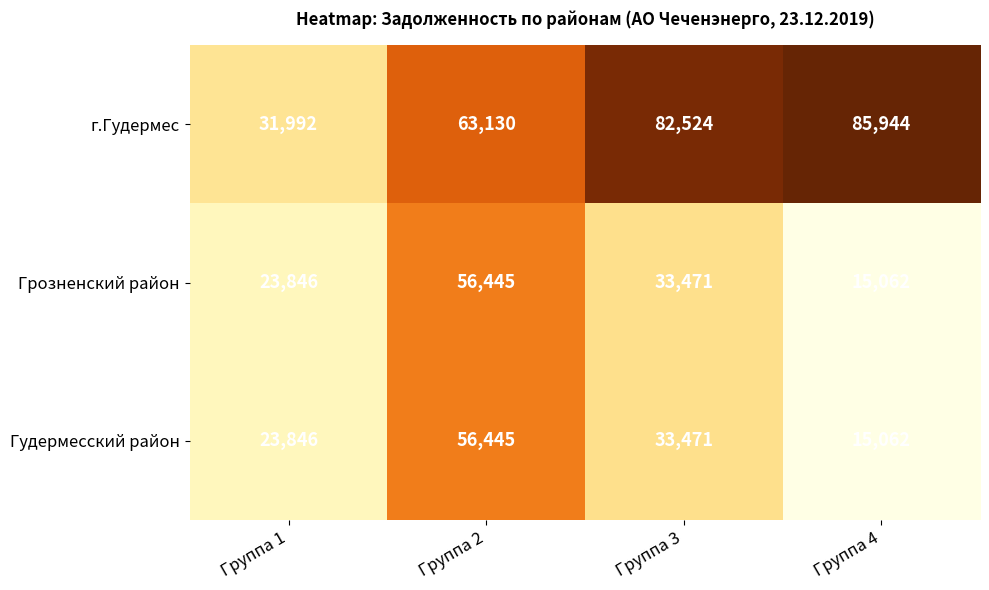

The Грозненский район series shows 9716 at Группа 4. True or false?

False